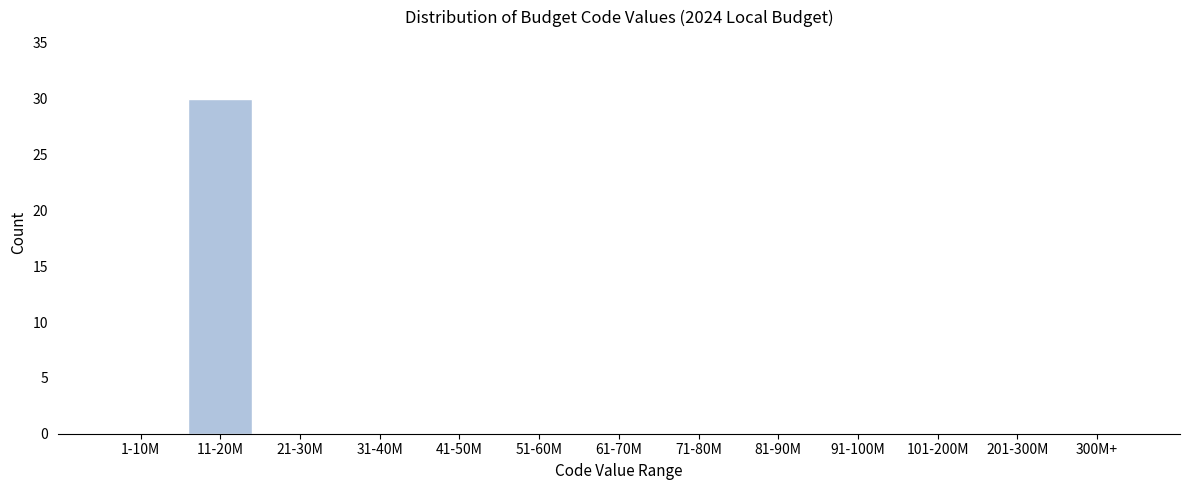

Reading left to right, transcribe all the data shown in this chart.

1-10M=0	11-20M=30	21-30M=0	31-40M=0	41-50M=0	51-60M=0	61-70M=0	71-80M=0	81-90M=0	91-100M=0	101-200M=0	201-300M=0	300M+=0